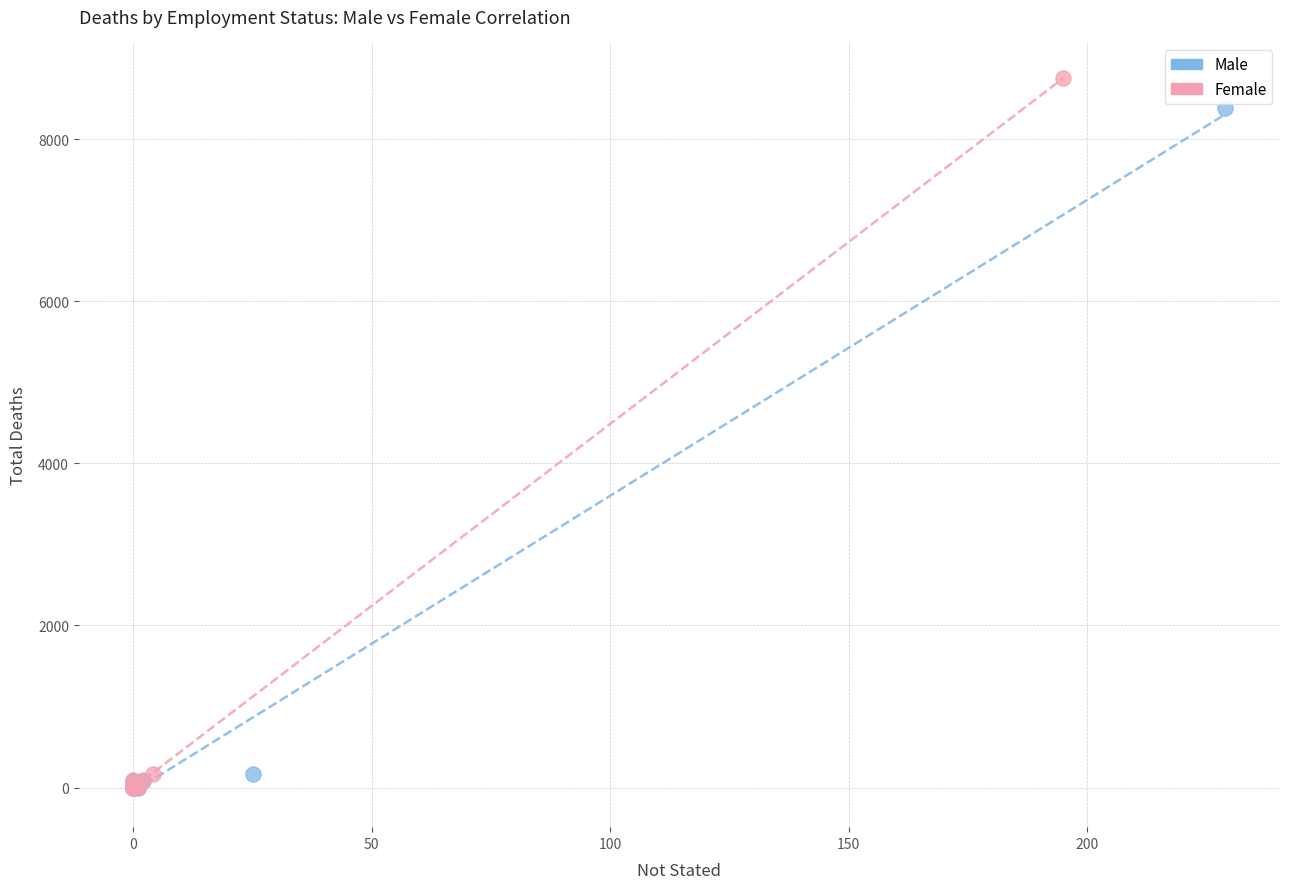

Which series has the largest Y range (max minus min)?

Female